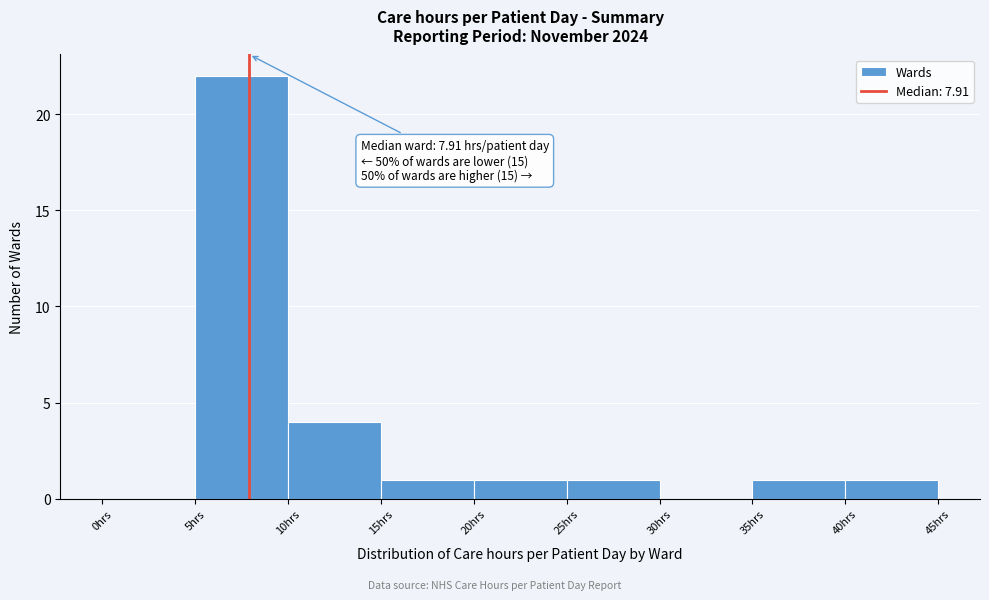

Over which range of the x-axis is the bar tallest?

5 to 10